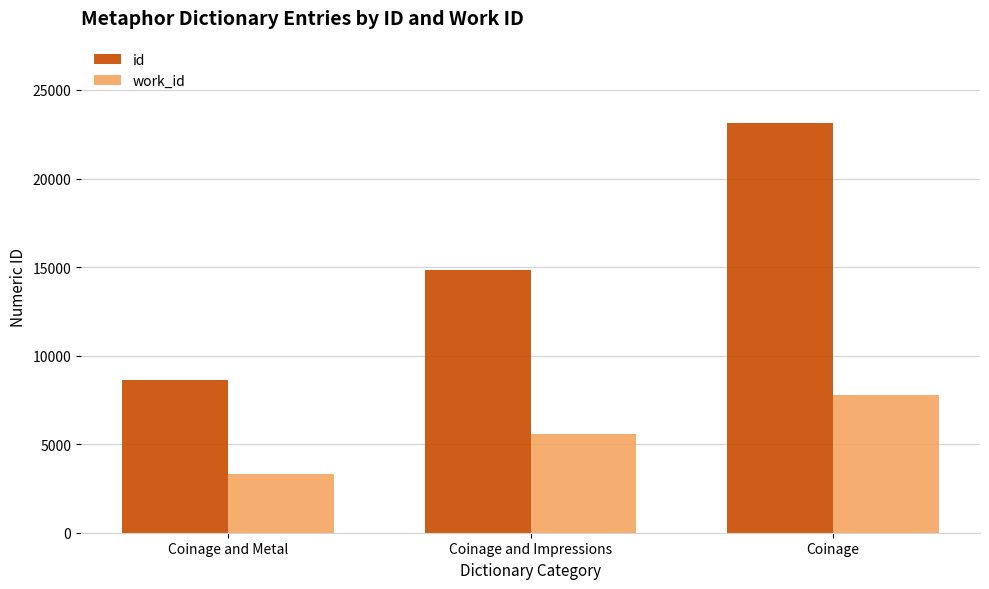

Which series has the largest range (max minus min)?

id